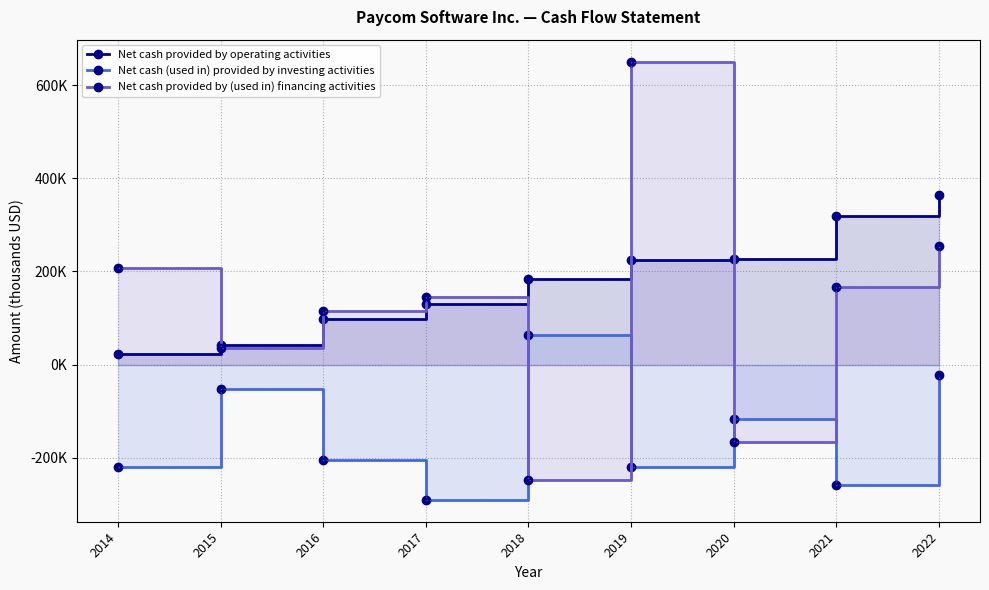

What is the difference between the second highest and second lowest values in the Net cash (used in) provided by investing activities series?

234384